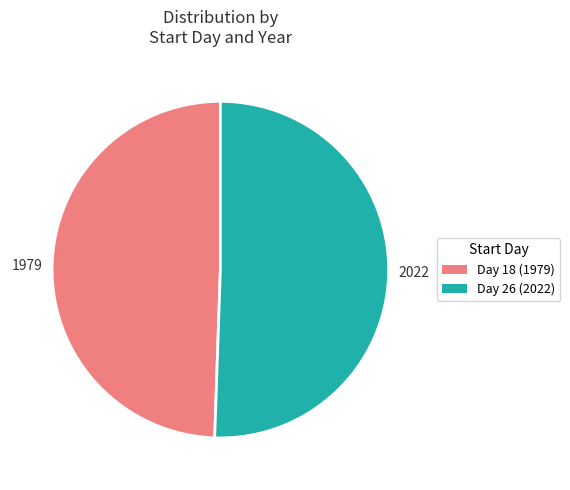

Is there a majority slice in this chart?

Yes